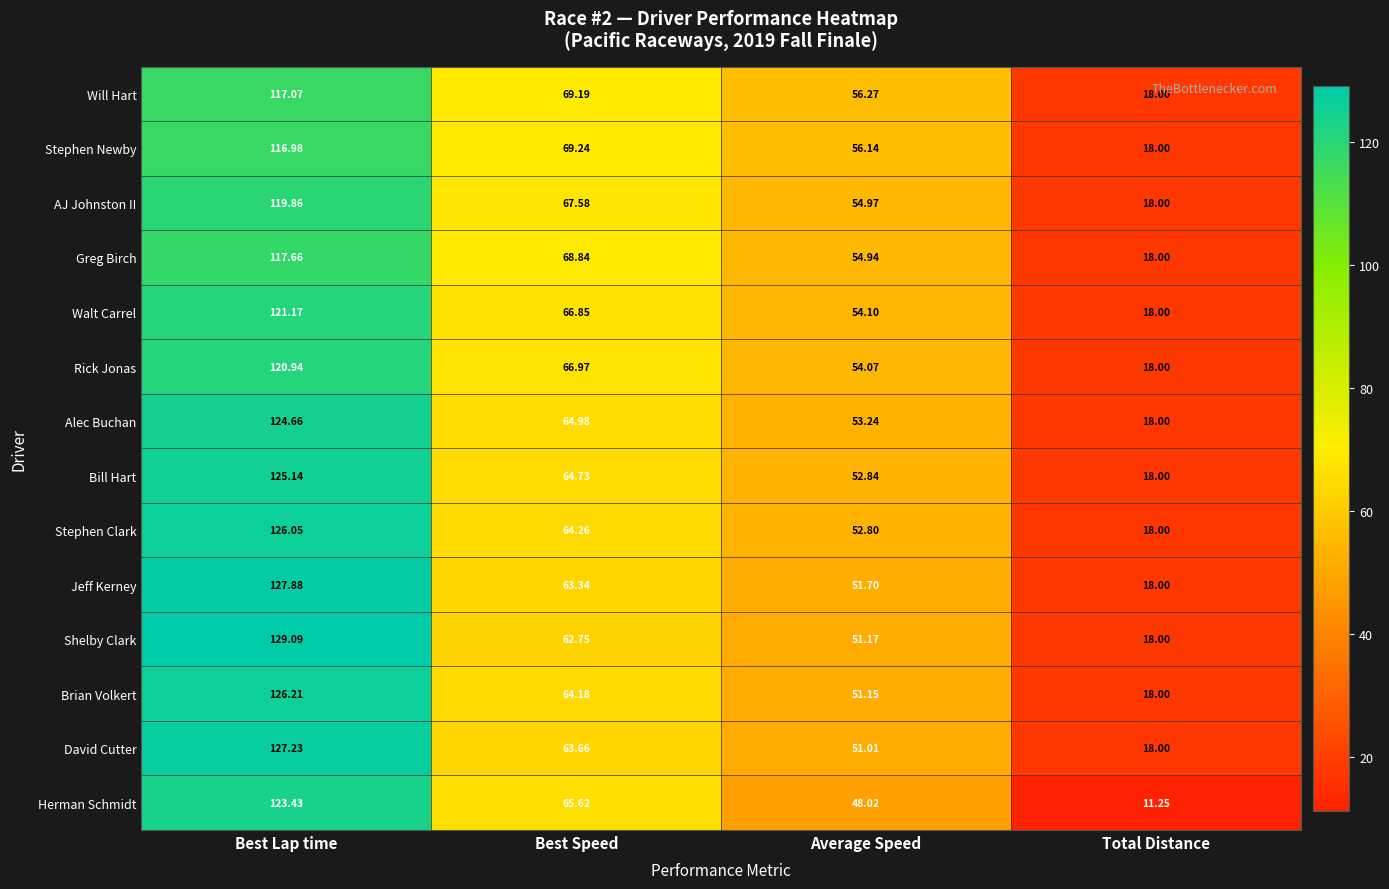

Which category has the lowest value across all series?

Total Distance